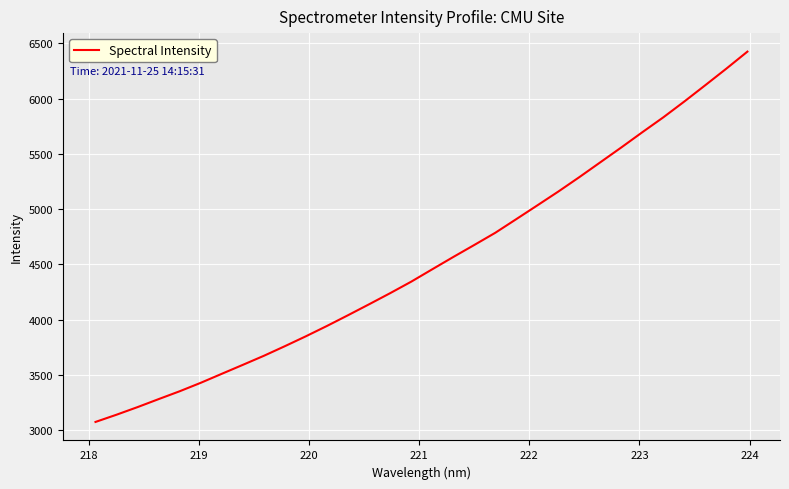

What is the maximum value shown in the chart?

6423.9